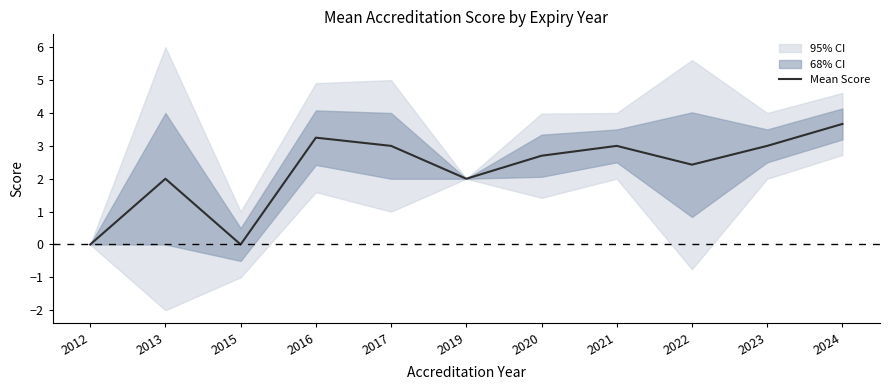

What is the difference between the second highest and second lowest values?

3.2